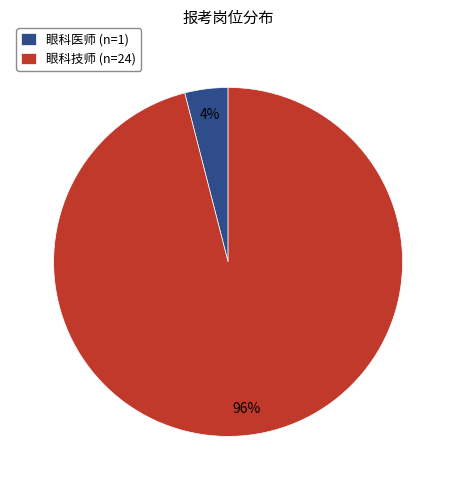

To the nearest percent, what is the difference between the 眼科技师 and 眼科医师 slice percentages?

92%